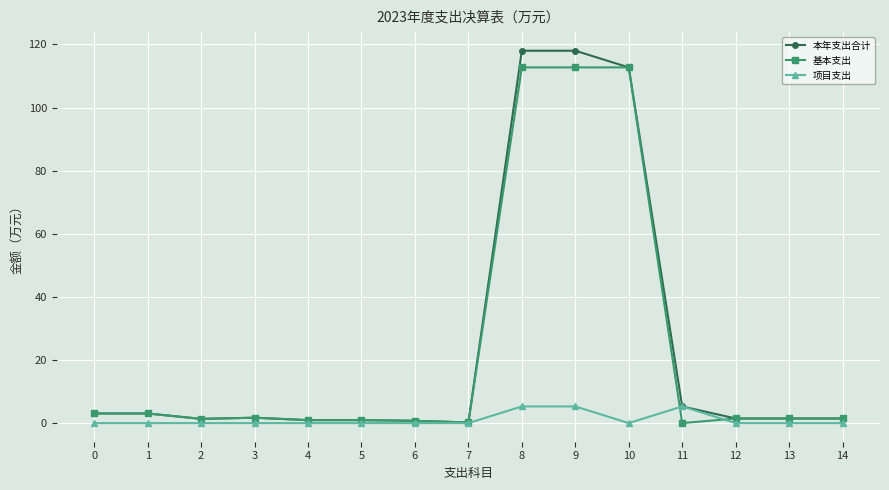

What is the difference between the highest and lowest values at 10?

112.7